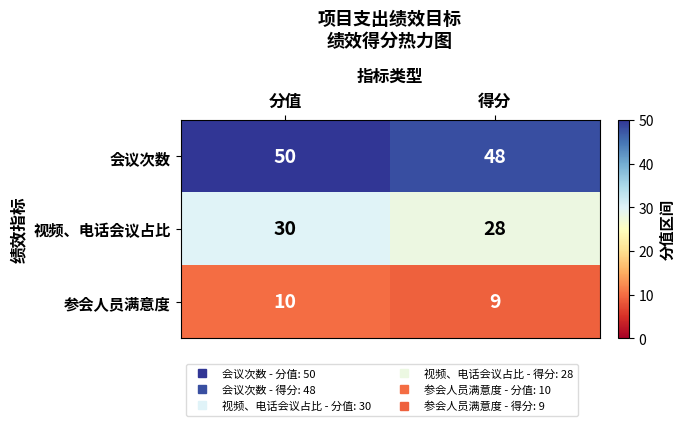

Is the value of 视频、电话会议占比 at 分值 greater than the value of 会议次数 at 得分?

No